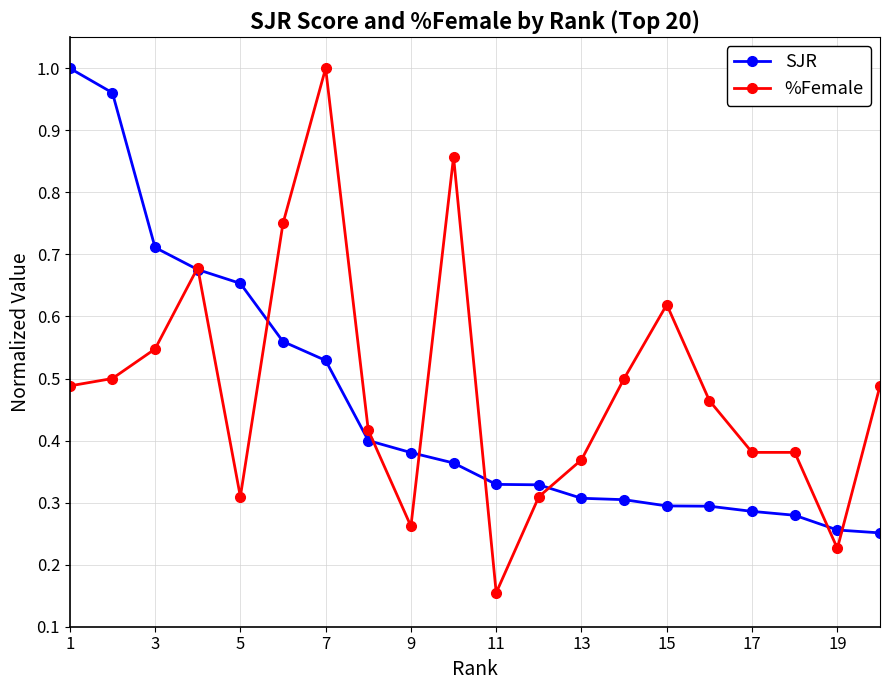

True or false: %Female has more than 0 interior local peaks.

True